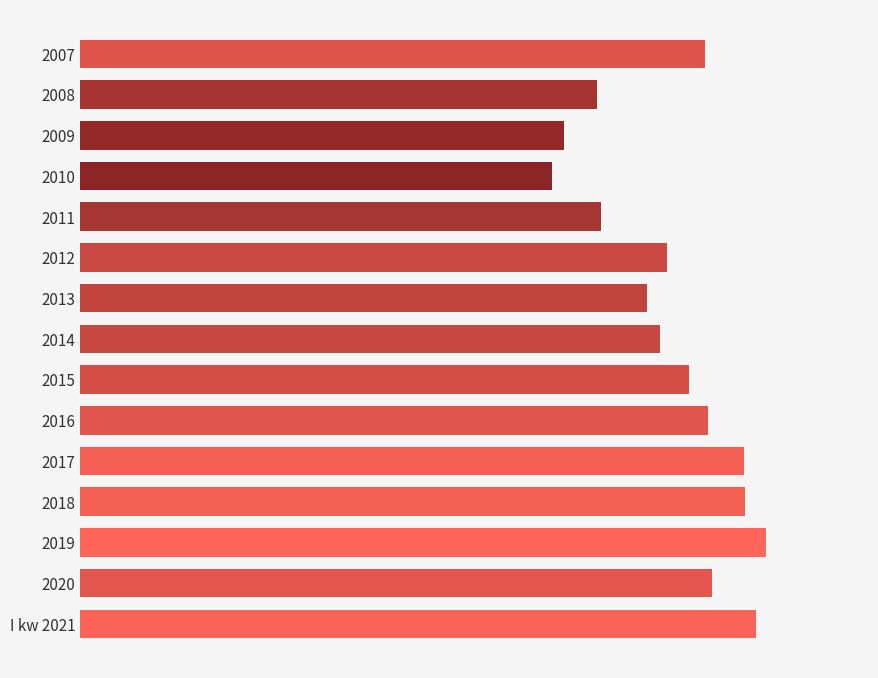

Are the bars horizontal?

Yes